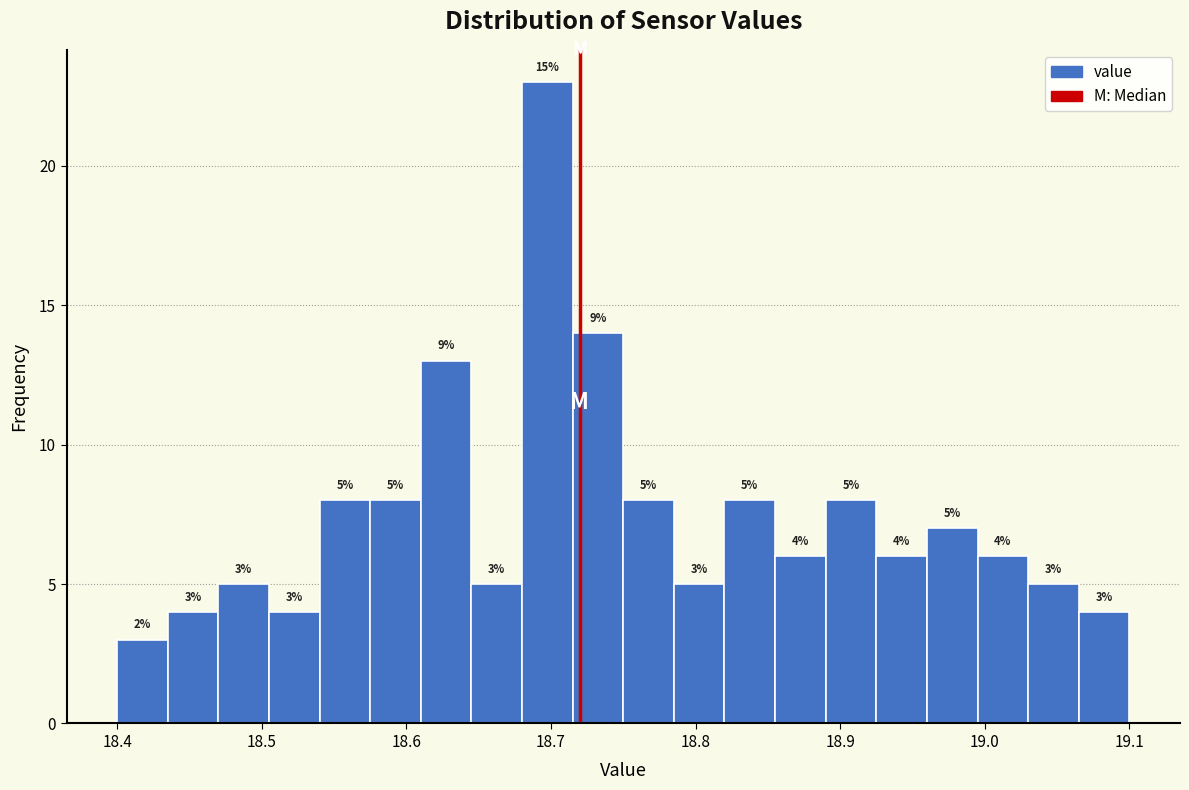

Around what value on the x-axis is the tallest bar? Give the approximate position of its centre, as read against the axis.

18.70